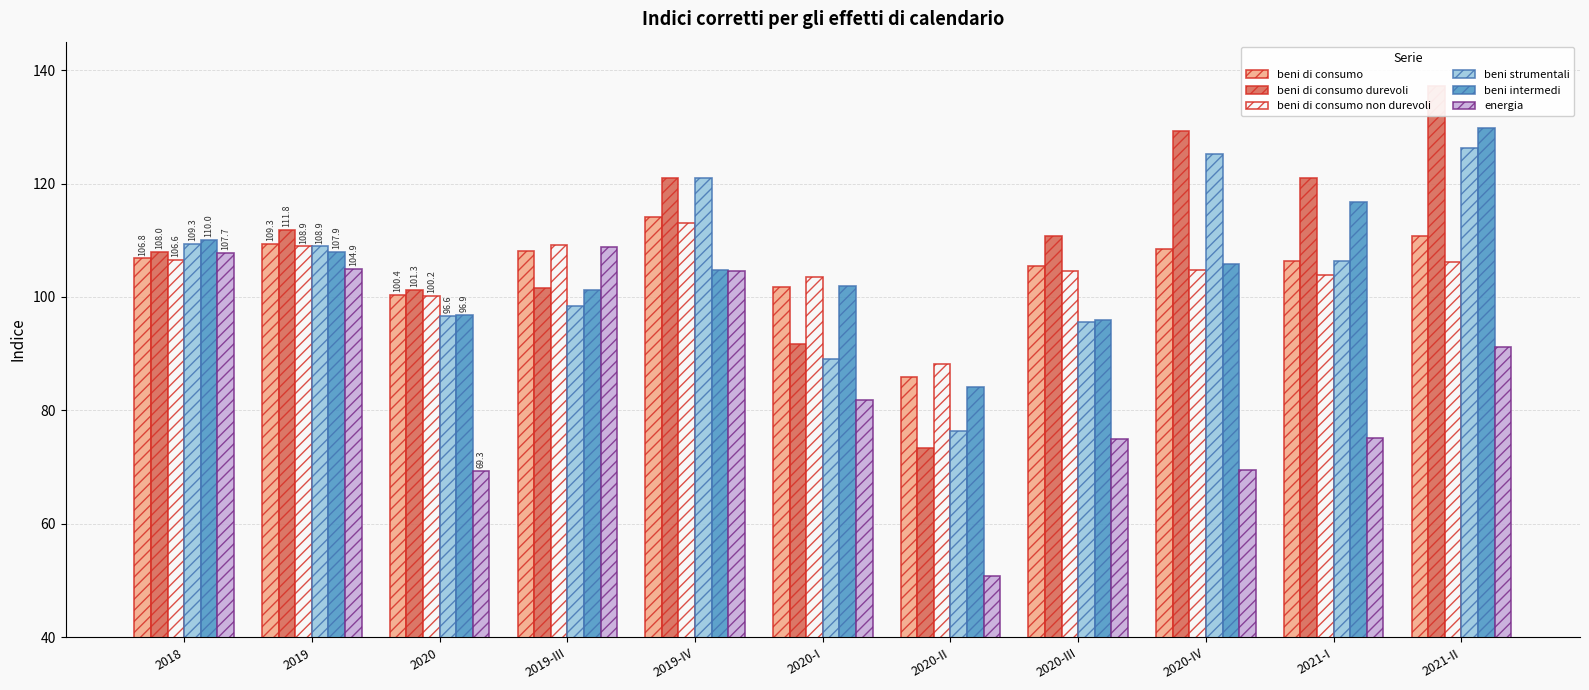

How many series are shown in this chart?

6